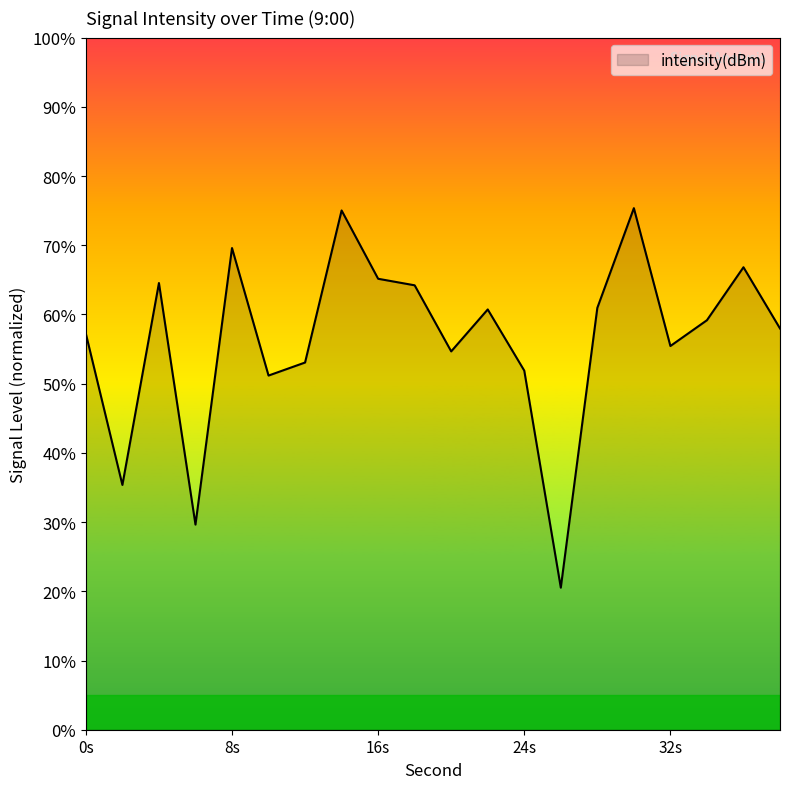

What is the minimum value shown in the chart?

20.5